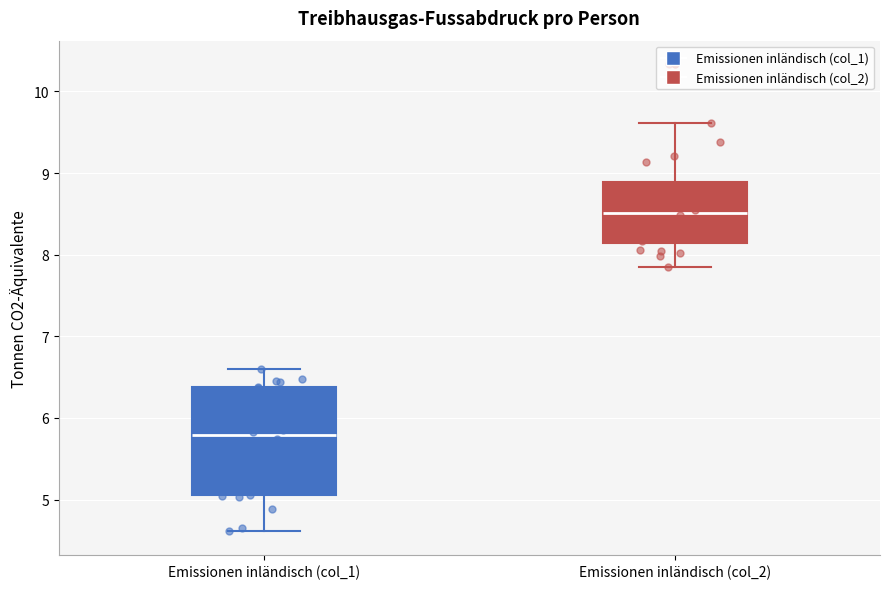

Which box is the tallest, from its lower edge to its upper edge?

Emissionen inländisch (col_1)